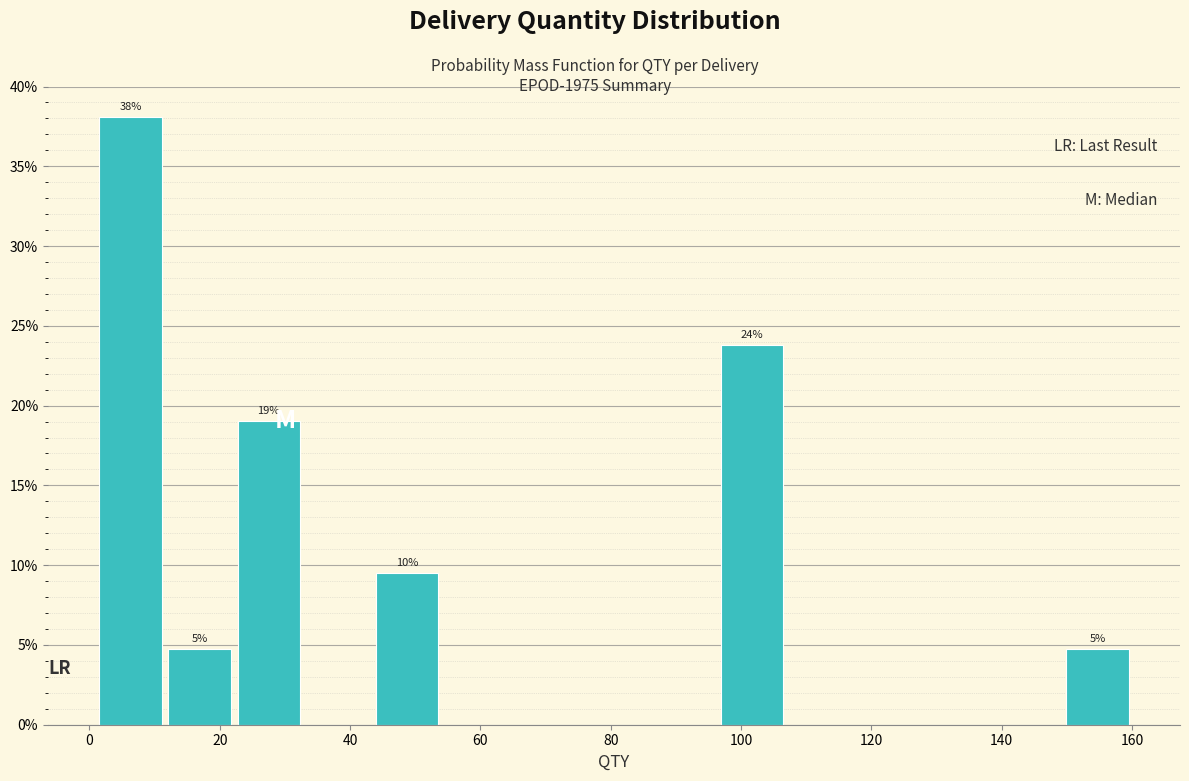

Which range on the x-axis has the tallest bar?

1.0 to 11.6